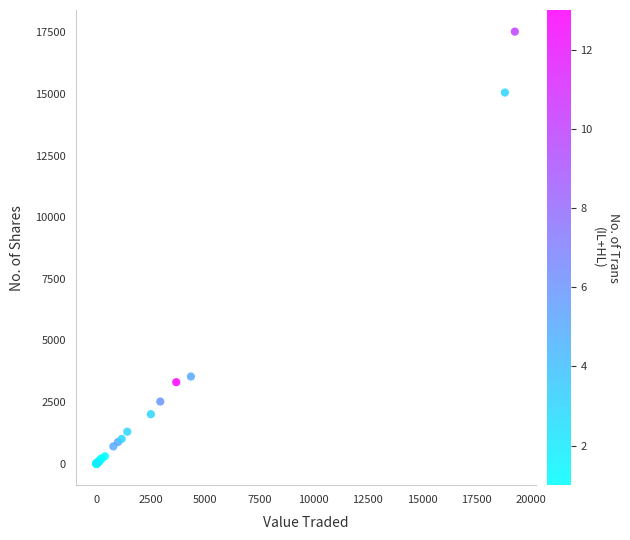

What Y value in the scatter plot is closest to 8764?

3532